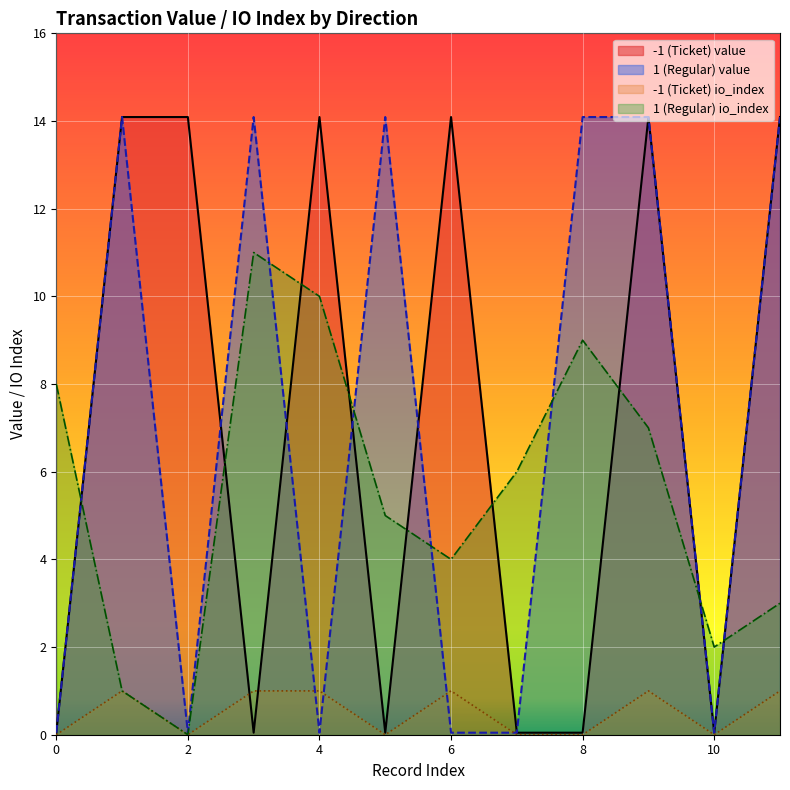

Is it true that io_index equals -6.5 at -1?

False